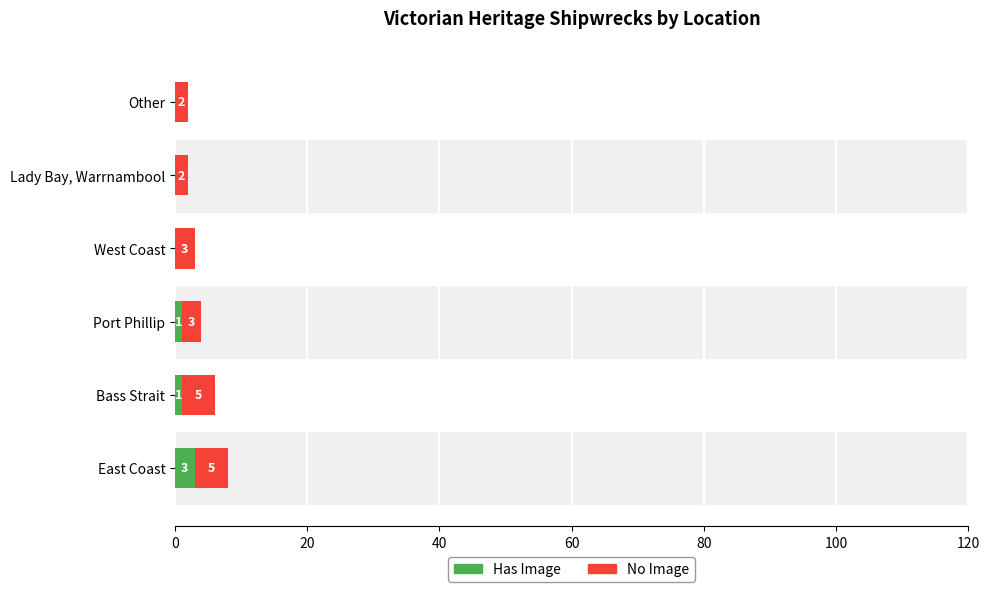

The Has Image series shows 0 at Lady Bay, Warrnambool. True or false?

True